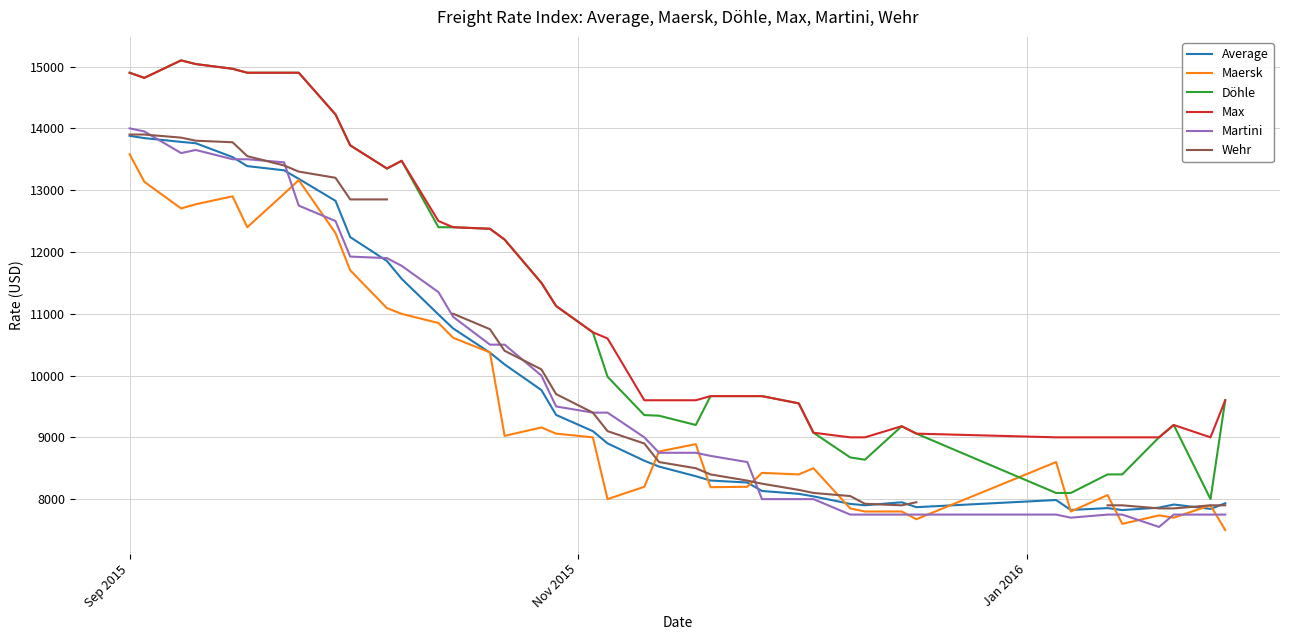

What is the minimum value for Maersk?

7500